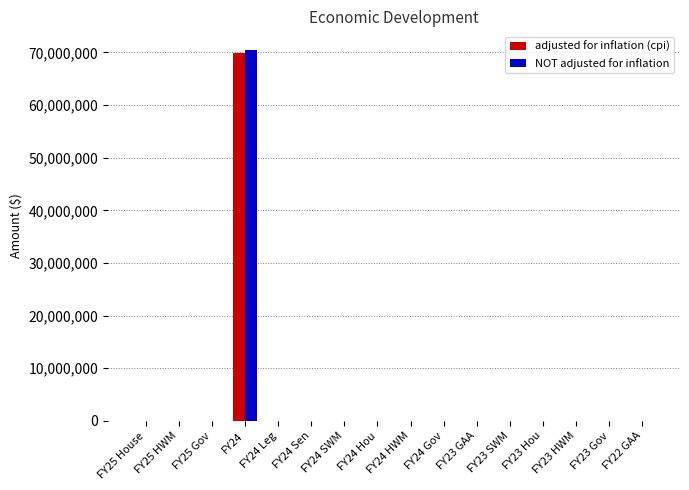

What is the average value of the adjusted for inflation (cpi) series?

4367006